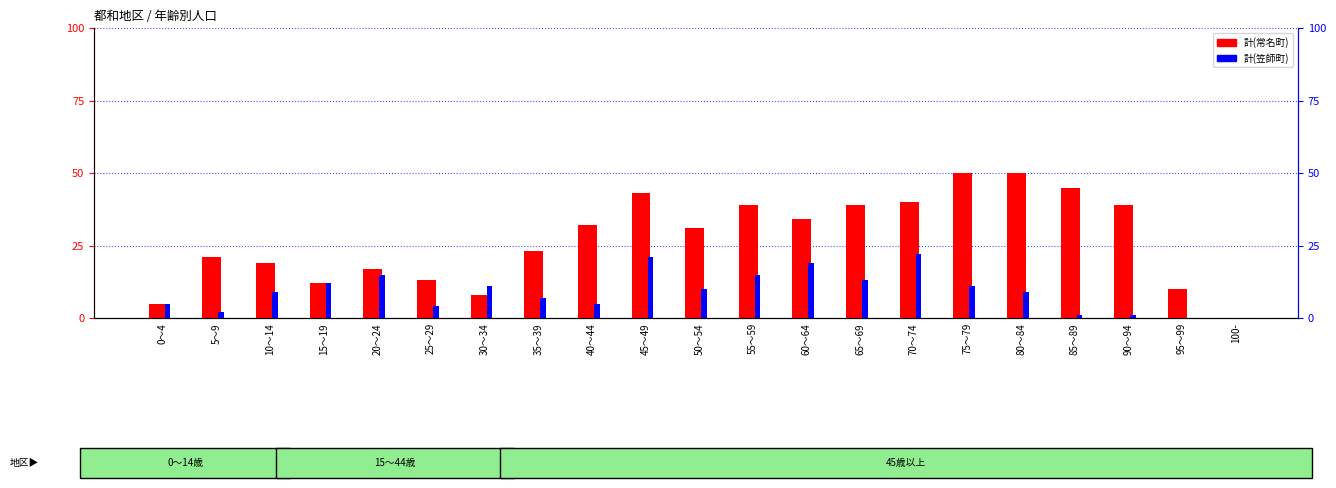

Read the 計(常名町) value at 85～89, to the nearest 5.

45